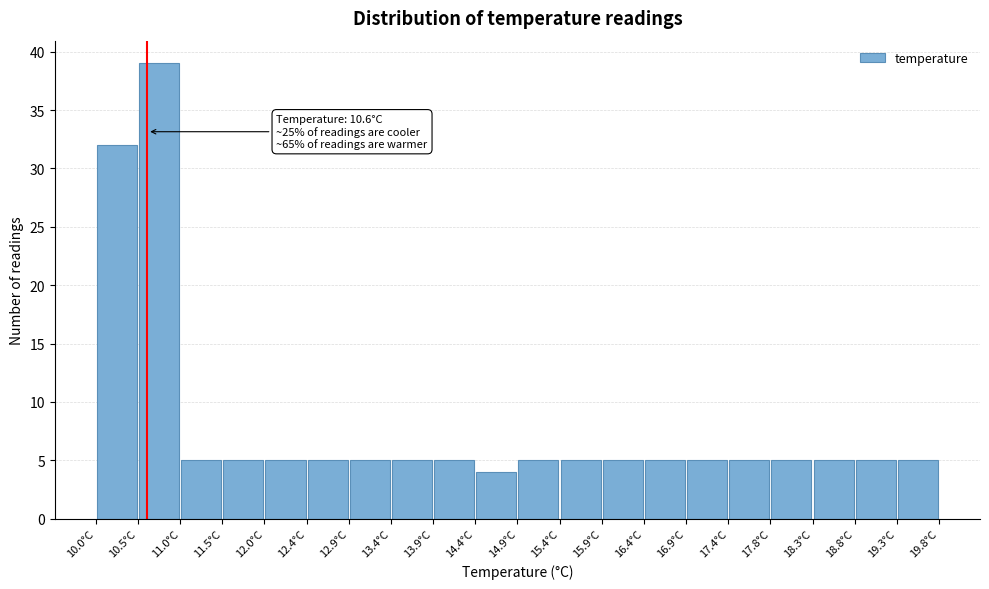

Over which range of the x-axis is the bar tallest?

10.49 to 10.98